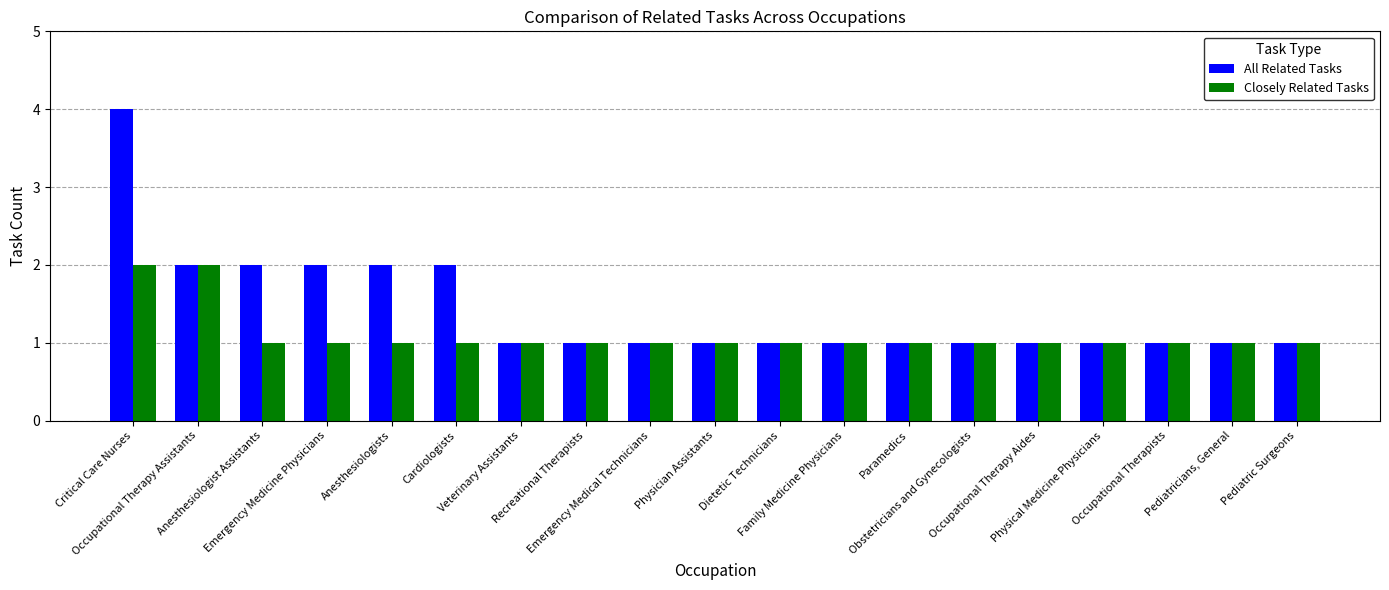

Reading right to left, list all the values displayed in this chart.

All Related Tasks: 1	1	1	1	1	1	1	1	1	1	1	1	1	2	2	2	2	2	4
Closely Related Tasks: 1	1	1	1	1	1	1	1	1	1	1	1	1	1	1	1	1	2	2